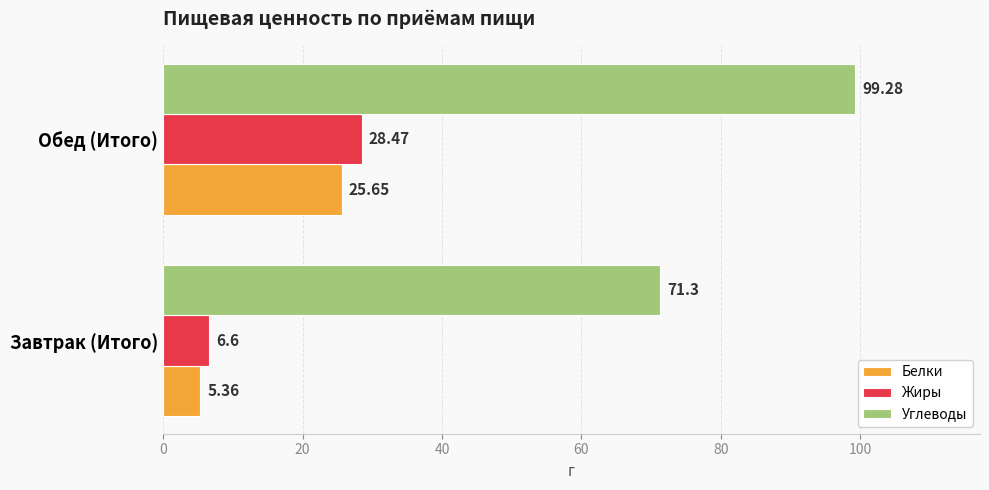

What is the greatest value displayed?

99.3